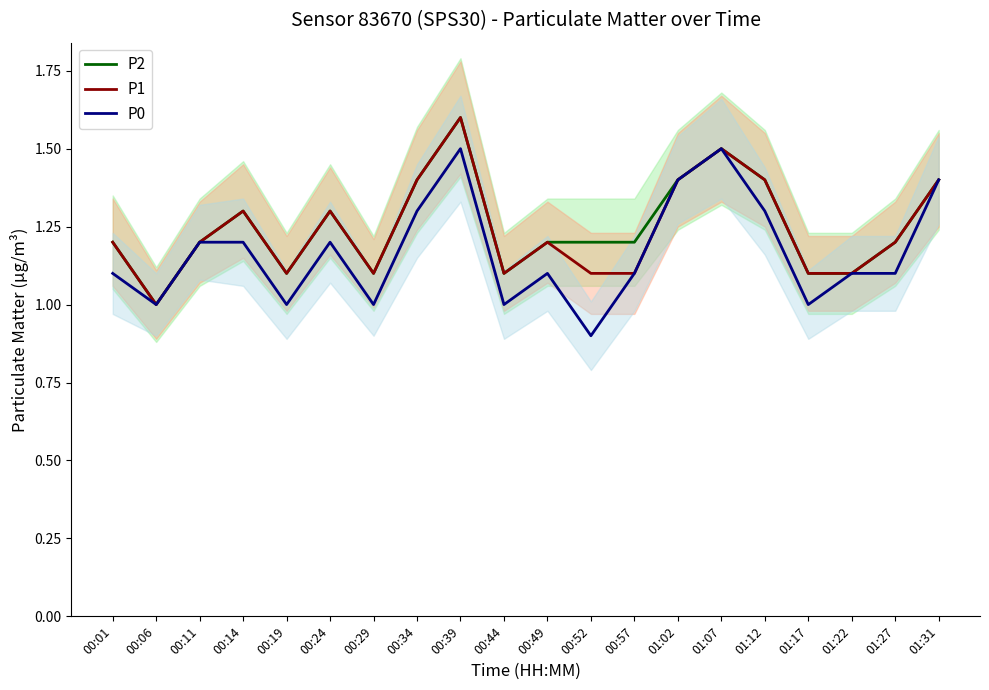

Count the P0 values in the range 1 to 2.

19